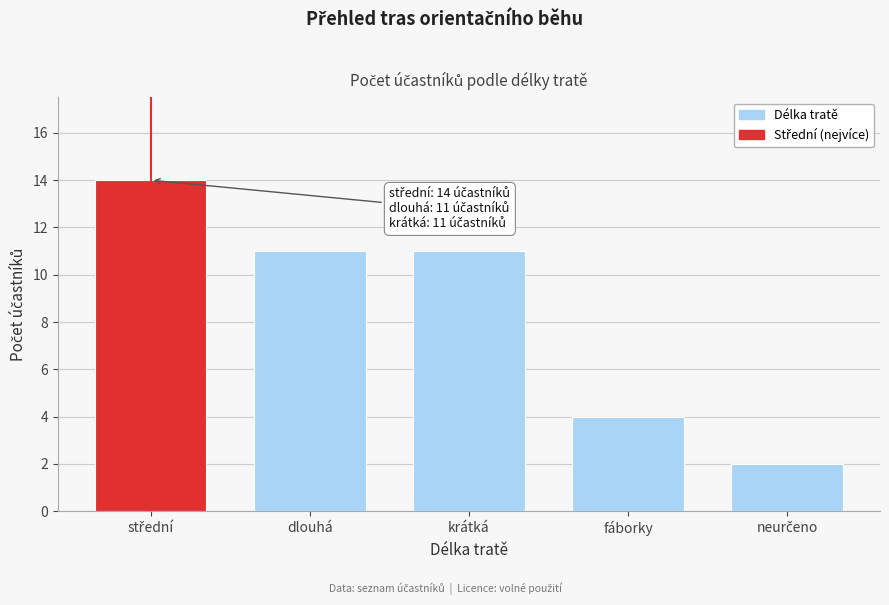

Reading left to right, what are all the values shown in this chart?

14	11	11	4	2